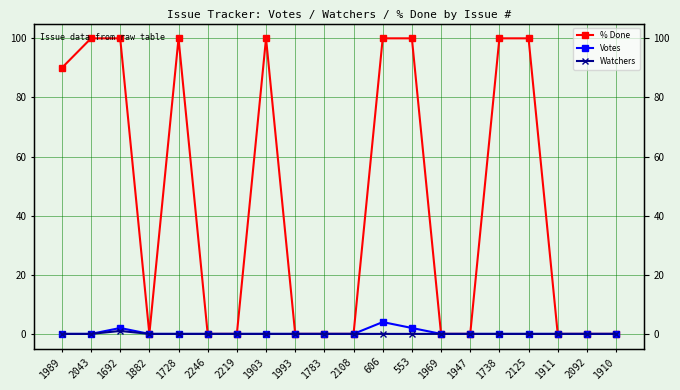

Is the value of Watchers at 1728 greater than the value of % Done at 1993?

No